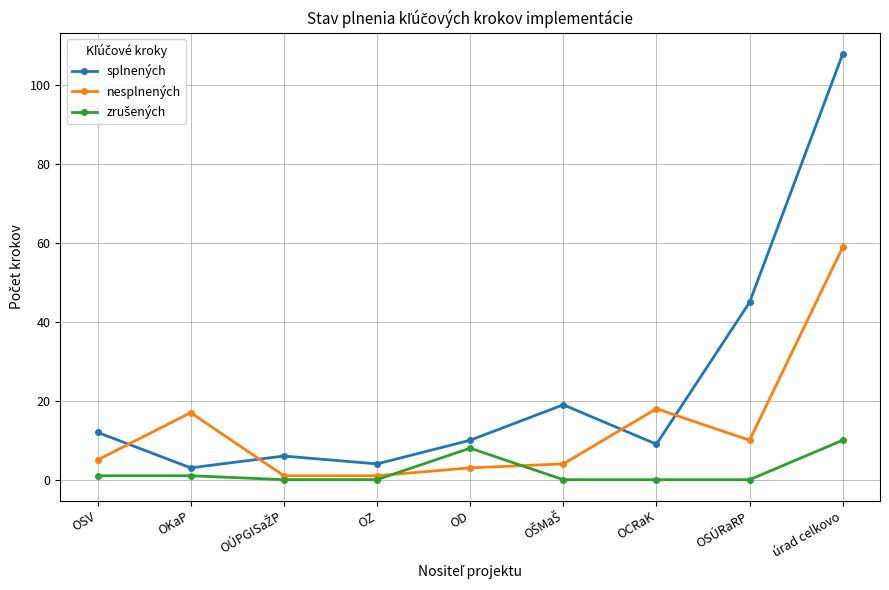

Which series has the largest total across all categories?

splnených